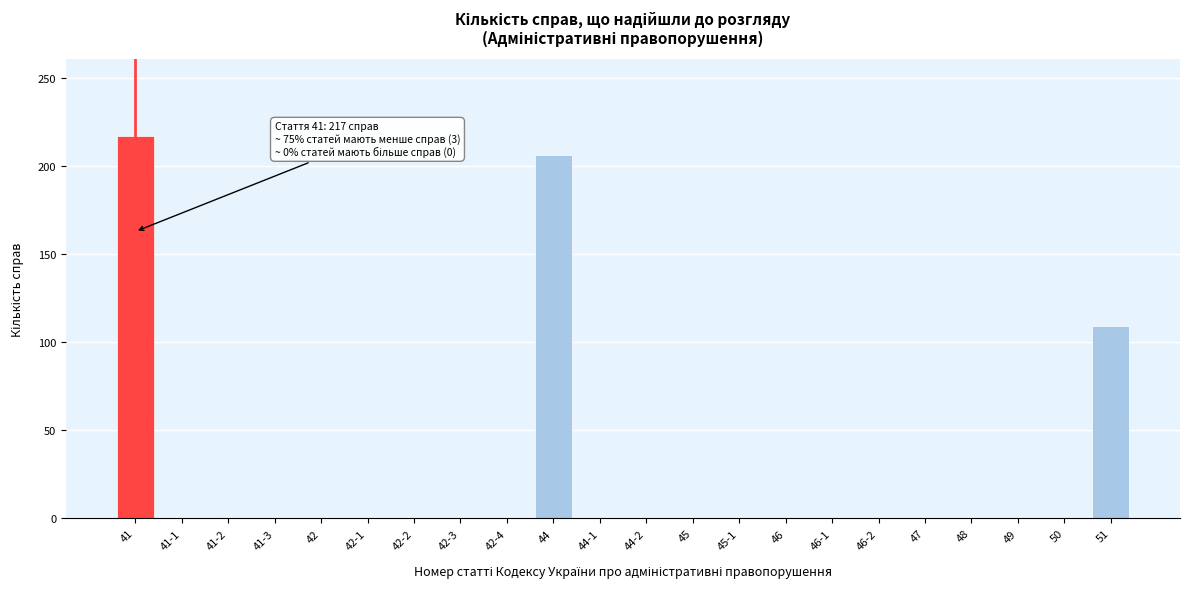

The chart shows a value of 0 at 48. True or false?

True